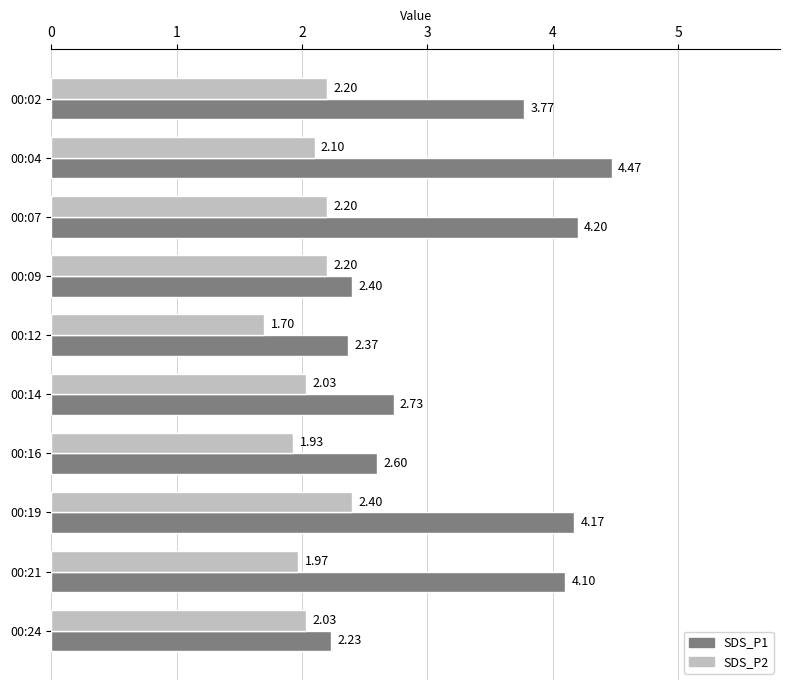

Is the value of SDS_P2 at 00:21 greater than the value of SDS_P1 at 00:21?

No